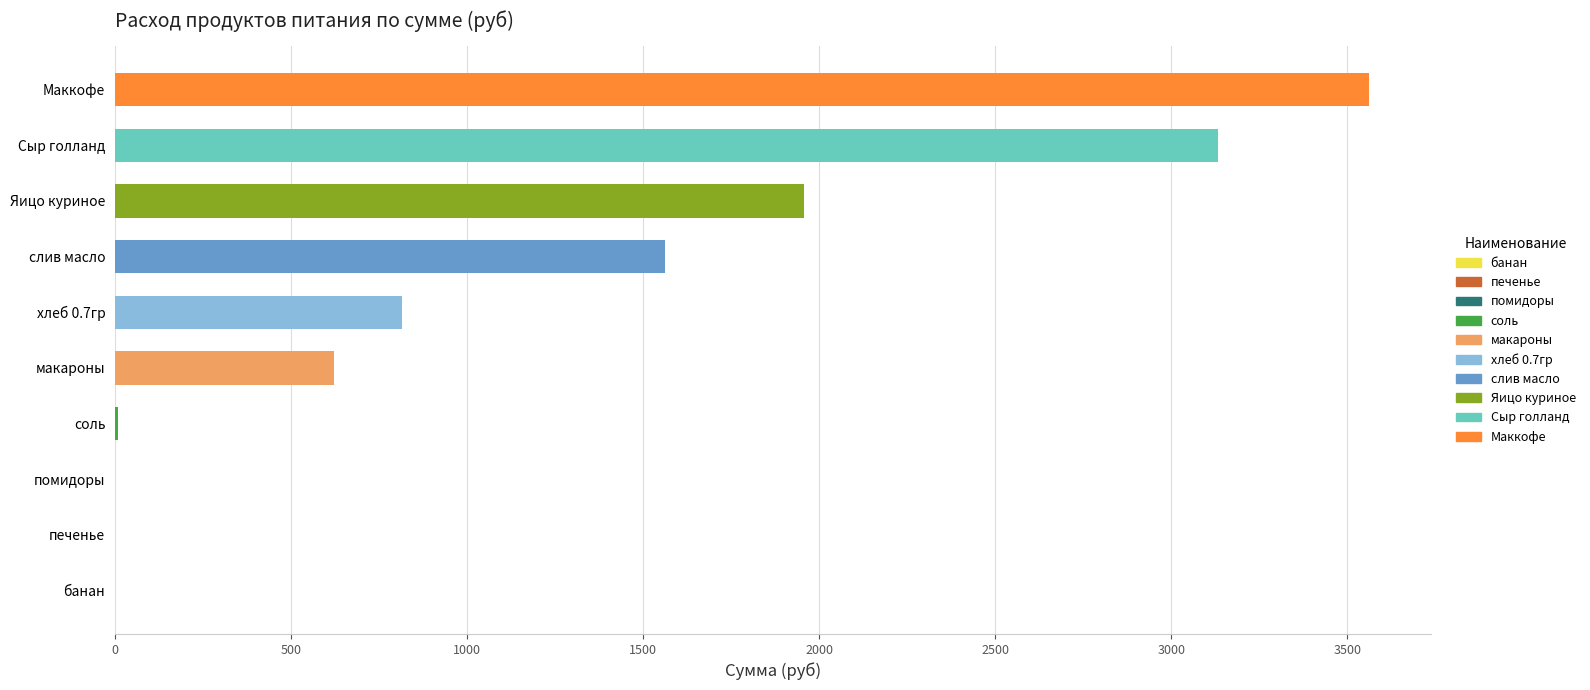

How many series are shown in this chart?

1